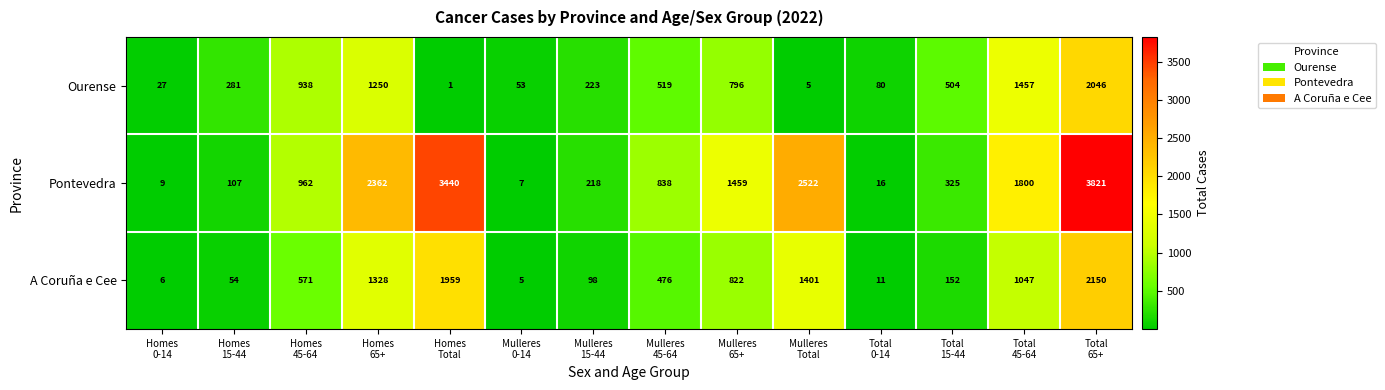

Which series has the largest total across all categories?

Pontevedra